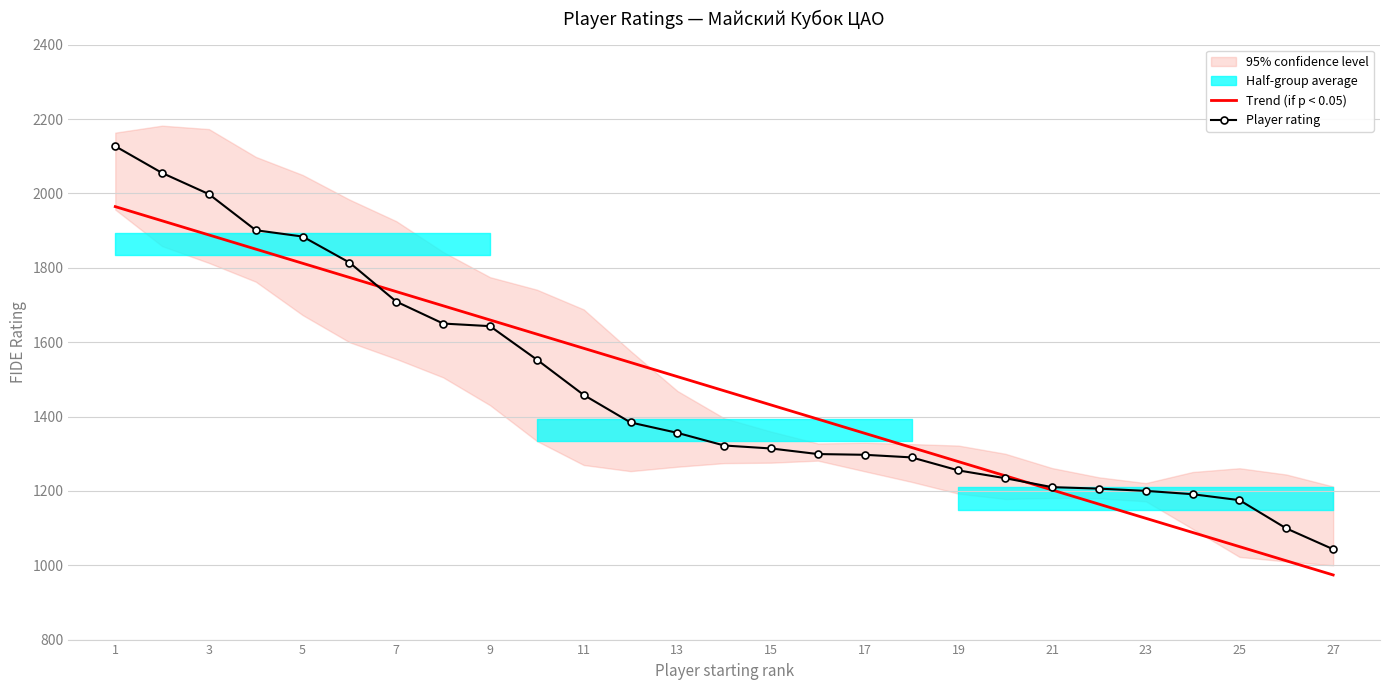

What is the minimum value for Player rating?

1043.0